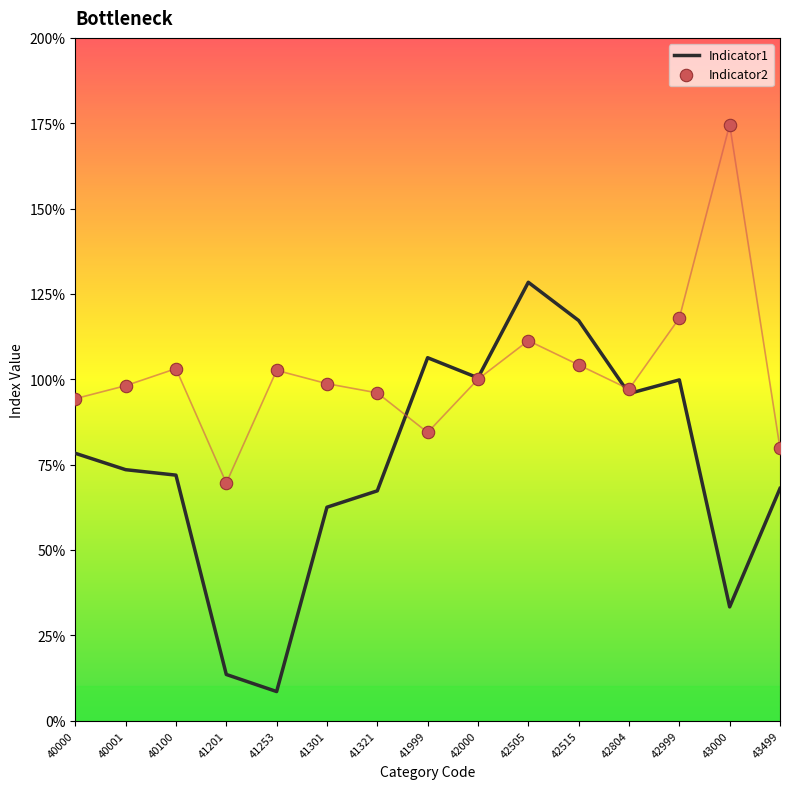

Which series contains the lowest Y value?

Indicator1